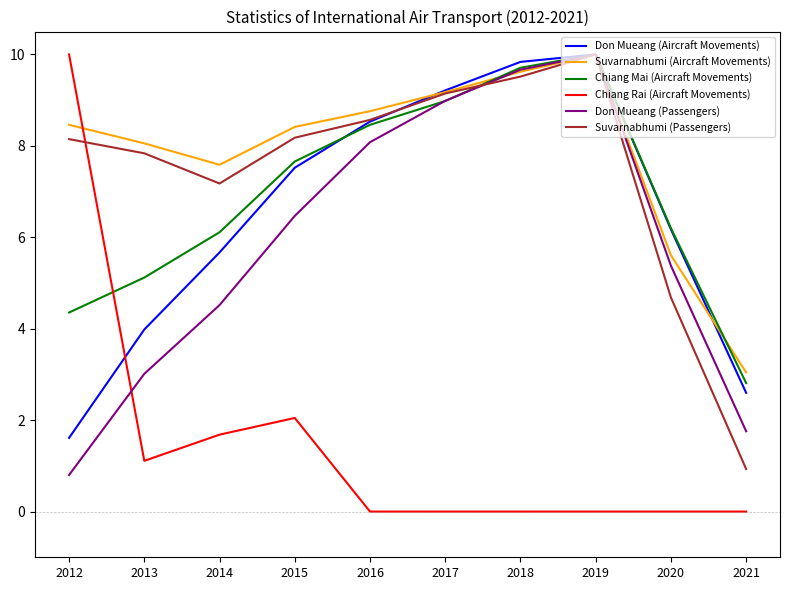

How many categories are shown in the chart?

10